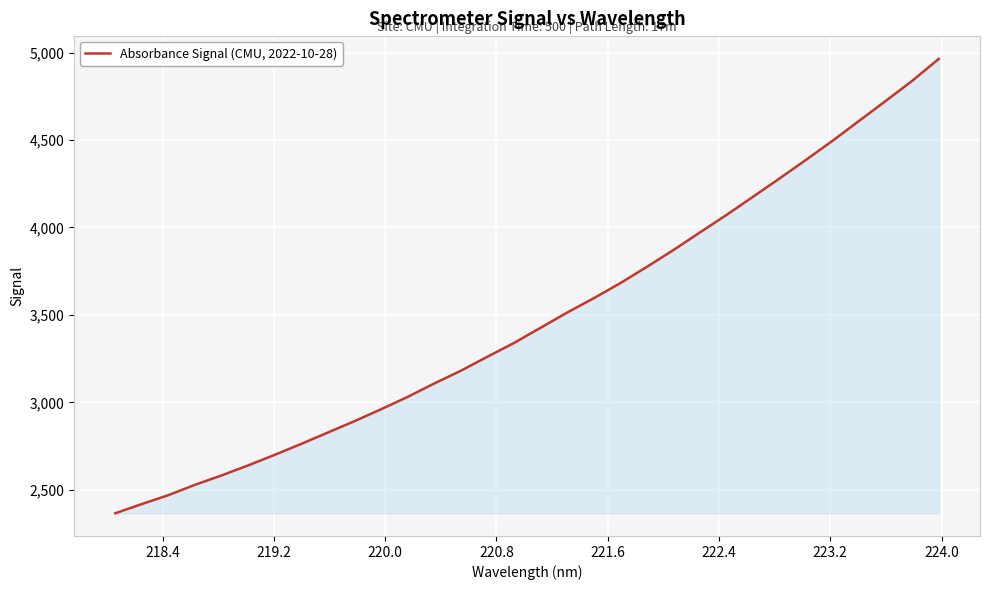

What is the difference between the maximum and minimum values?

2599.1